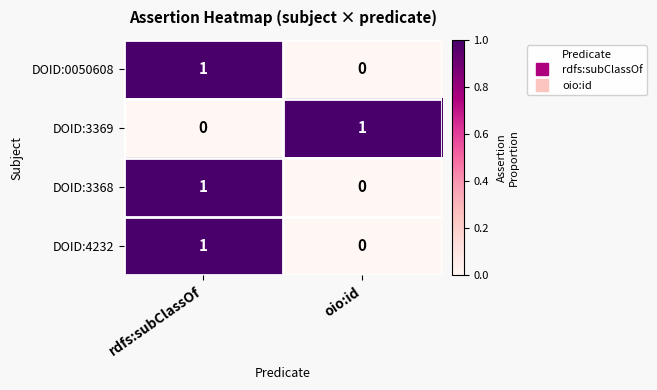

Rank the categories by DOID:4232 value from lowest to highest.

oio:id, rdfs:subClassOf